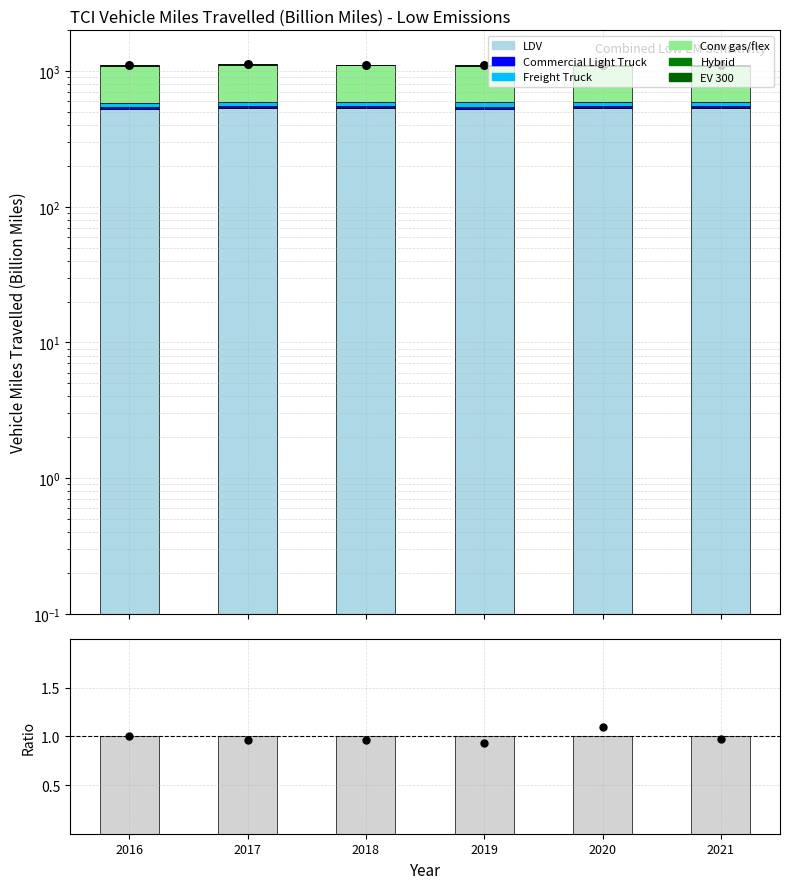

Which series has the largest total across all categories?

LDV